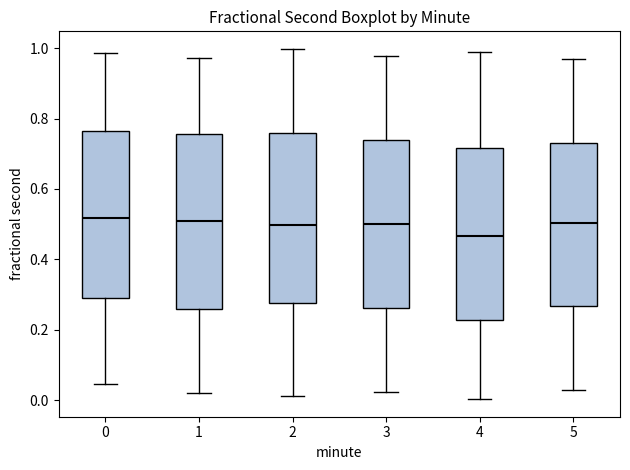

Reading left to right, read every box against the y-axis: the position of its median line, the range the box covers, and the ends of its whiskers. The values are not printed on the chart, so give them approximately, as read against the axis.

0: median 0.52, box 0.30 to 0.76, whiskers 0.04 to 0.98
1: median 0.50, box 0.26 to 0.76, whiskers 0.02 to 0.98
2: median 0.50, box 0.28 to 0.76, whiskers 0.02 to 1.00
3: median 0.50, box 0.26 to 0.74, whiskers 0.02 to 0.98
4: median 0.46, box 0.22 to 0.72, whiskers 0.00 to 0.98
5: median 0.50, box 0.26 to 0.74, whiskers 0.02 to 0.96